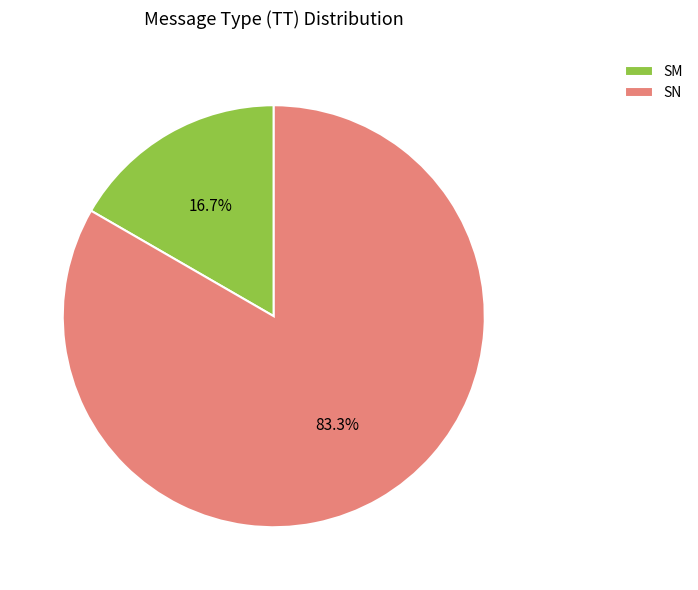

What is the largest slice in the pie chart?

SN